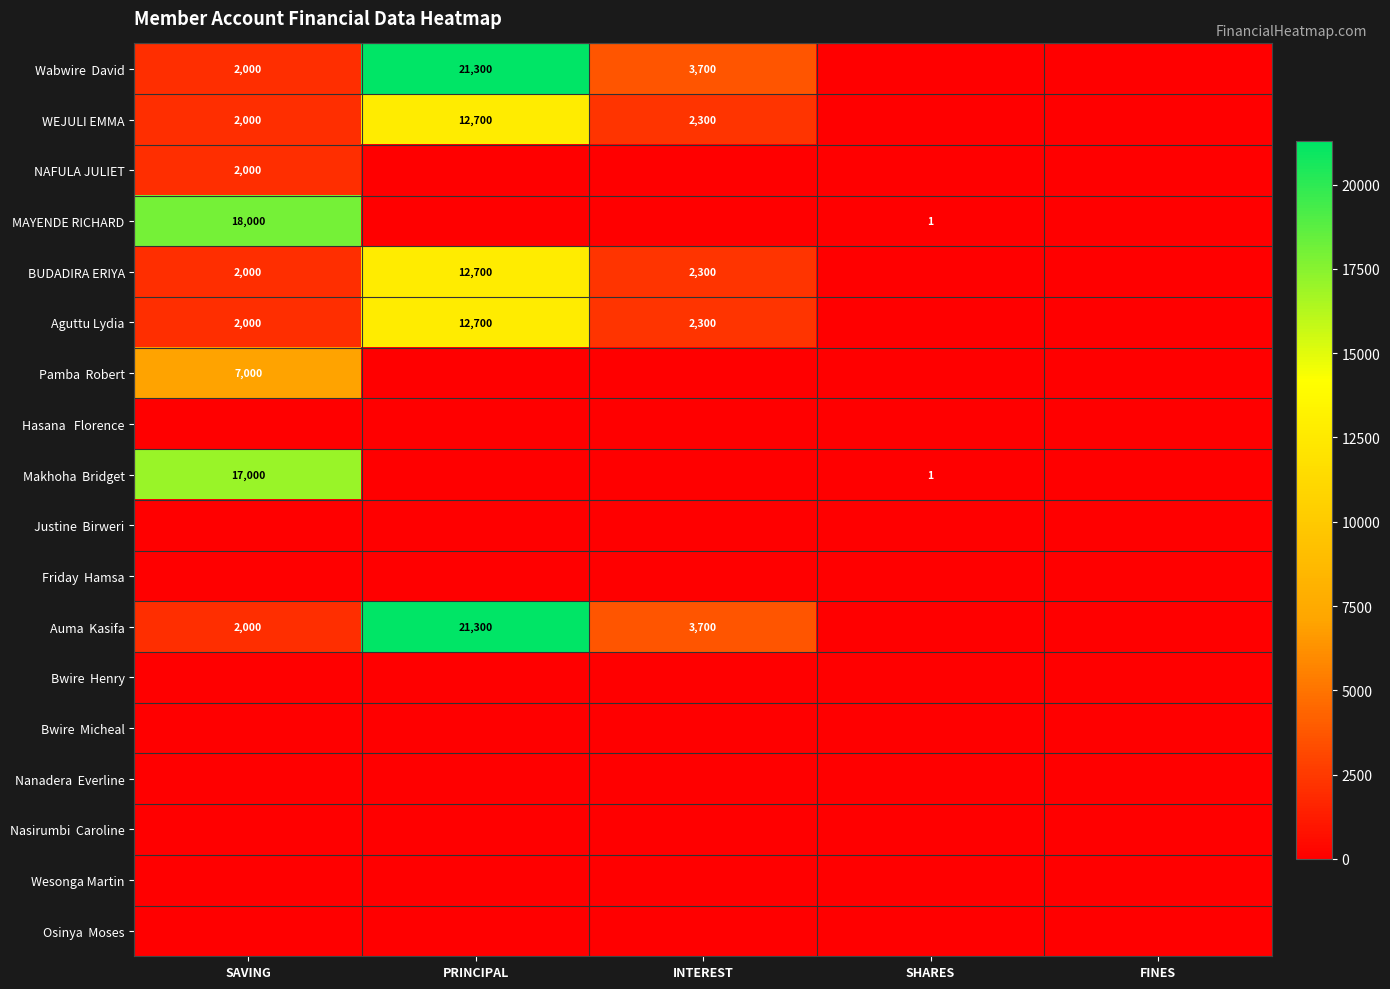

At which category is the sum across all series the highest?

PRINCIPAL